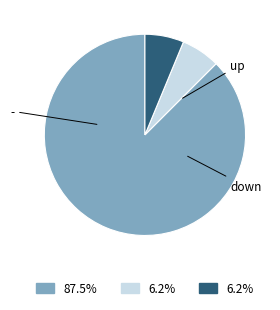

Is there any slice that represents more than half of the pie?

Yes